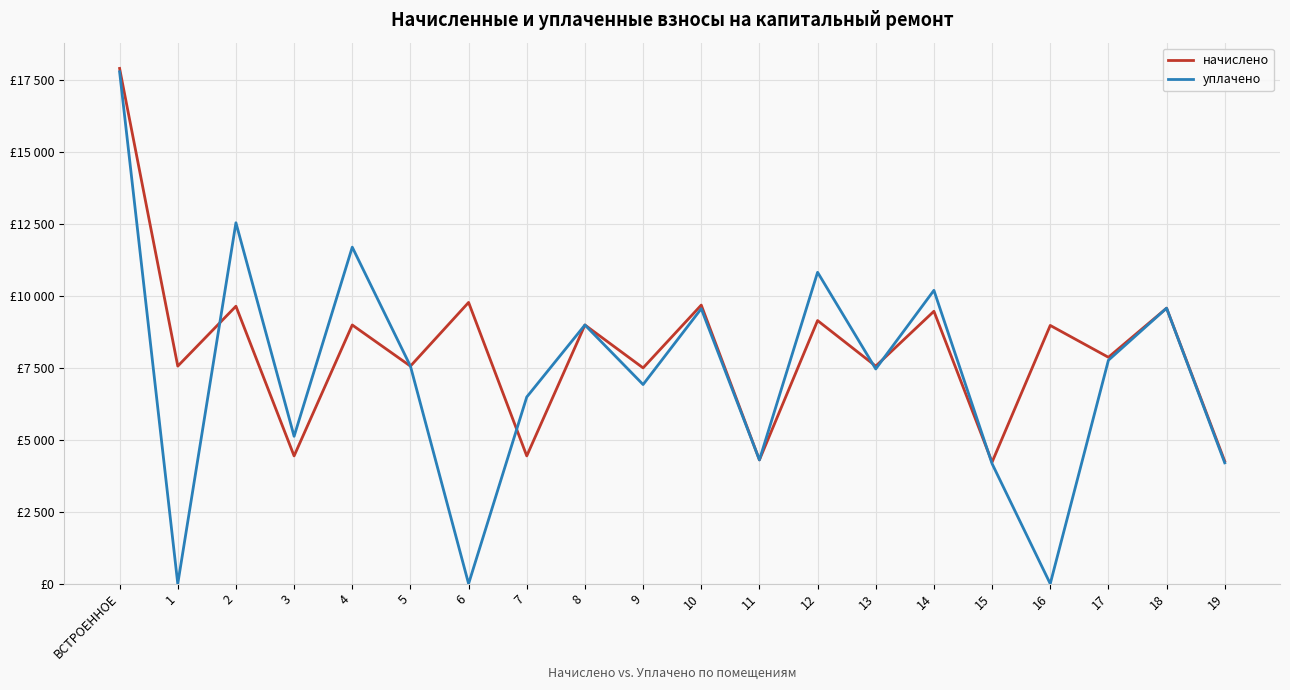

What is the difference between the maximum and minimum values in the начислено series?

13670.4